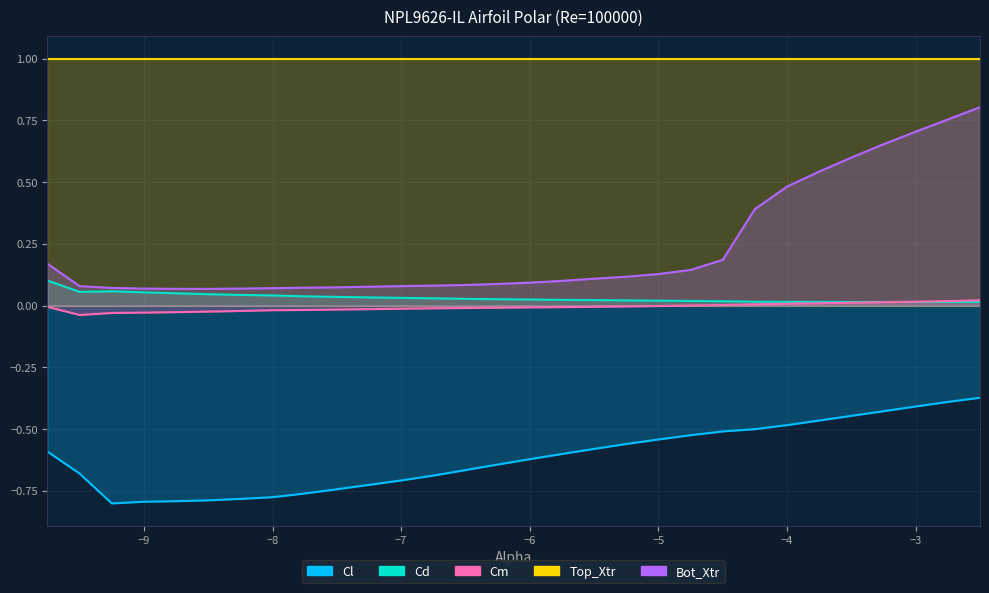

Where is the first local minimum for Cm?

-9.5